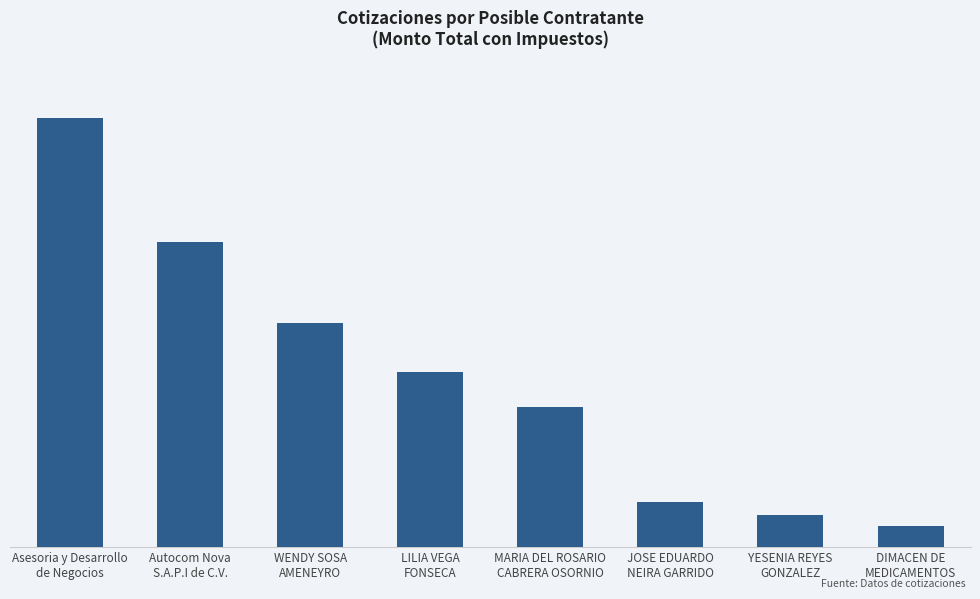

Between JOSE EDUARDO
NEIRA GARRIDO and YESENIA REYES
GONZALEZ, which is larger?

JOSE EDUARDO
NEIRA GARRIDO